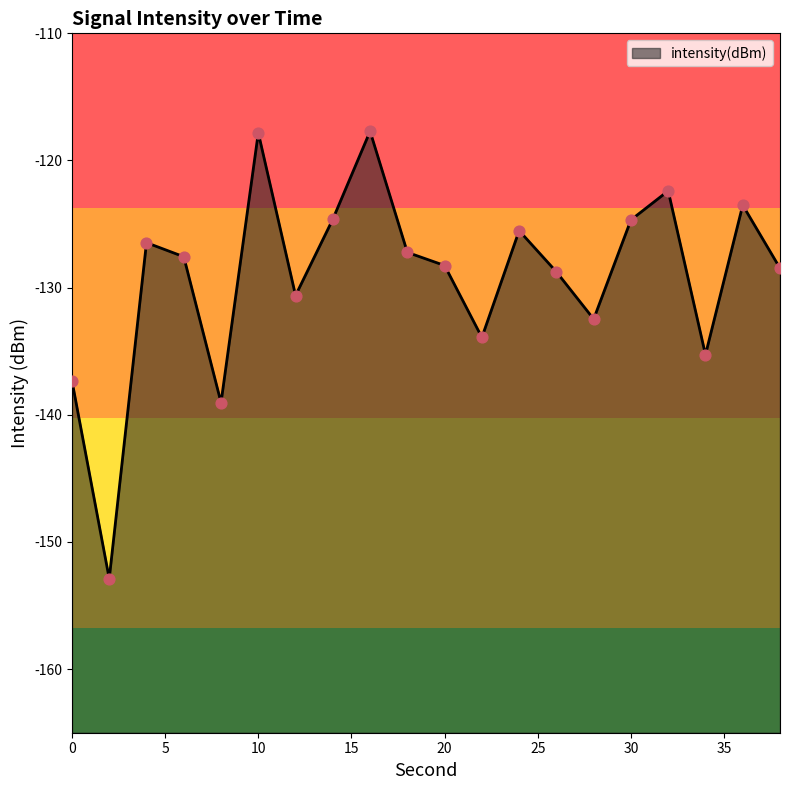

What is the change in value from 6 to 36?

+4.1